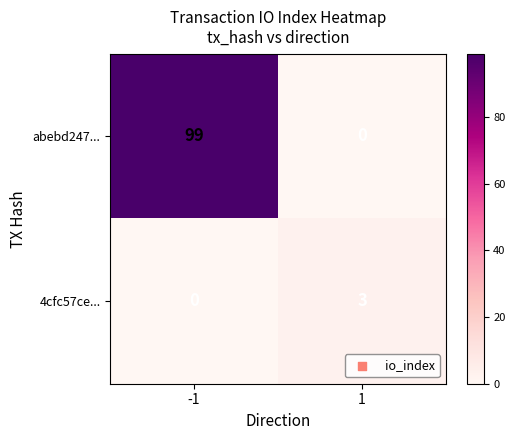

Reading right to left, transcribe all the data shown in this chart.

abebd247...: 1=0	-1=99
4cfc57ce...: 1=3	-1=0